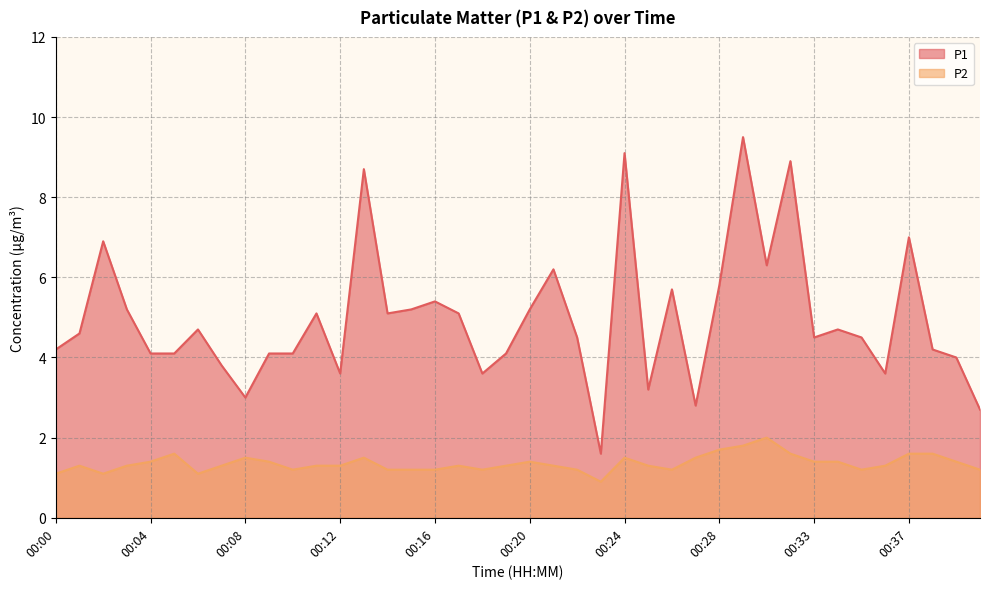

At which category does P2 reach its first local peak?

00:01